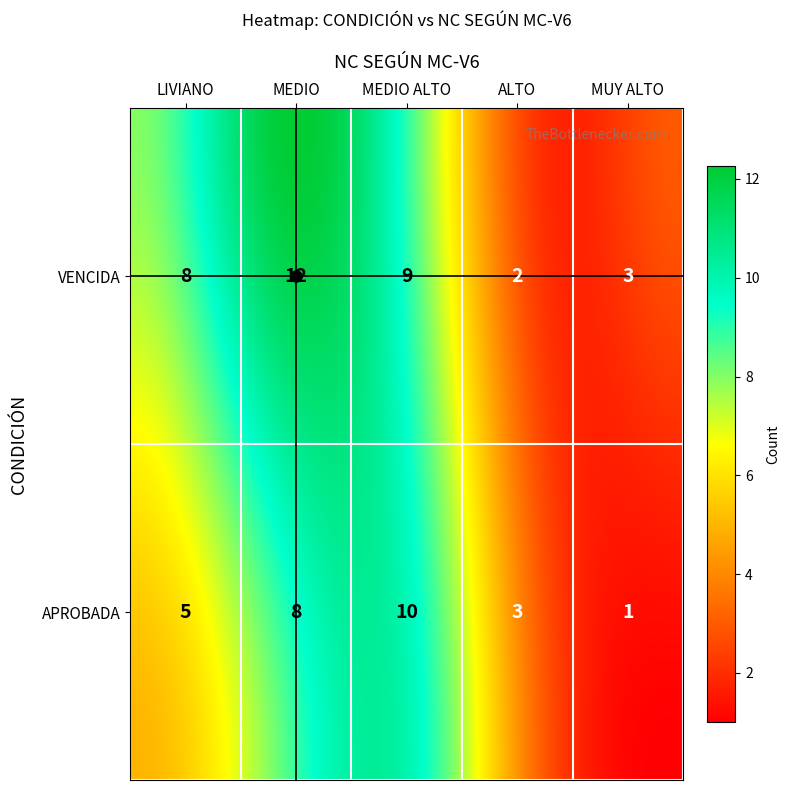

What is the ratio of the value at APROBADA_MEDIO ALTO to the value at VENCIDA_MEDIO ALTO?

1.1